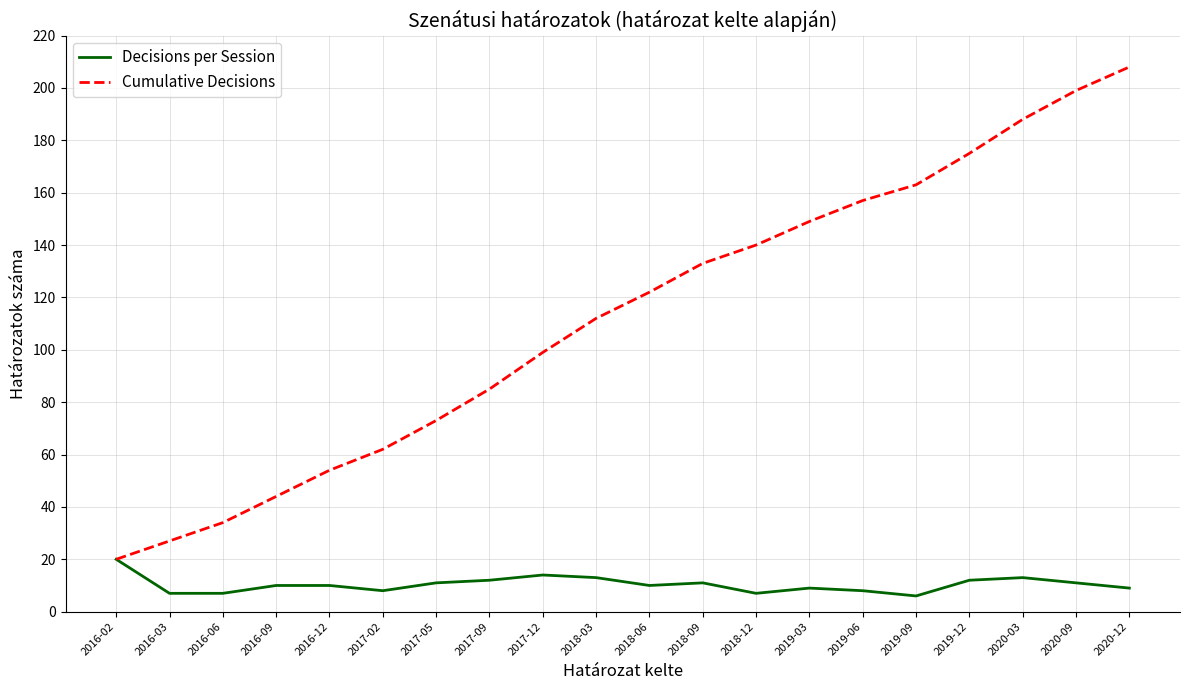

List the labels in order of Cumulative Decisions value, largest first.

2020-12, 2020-09, 2020-03, 2019-12, 2019-09, 2019-06, 2019-03, 2018-12, 2018-09, 2018-06, 2018-03, 2017-12, 2017-09, 2017-05, 2017-02, 2016-12, 2016-09, 2016-06, 2016-03, 2016-02